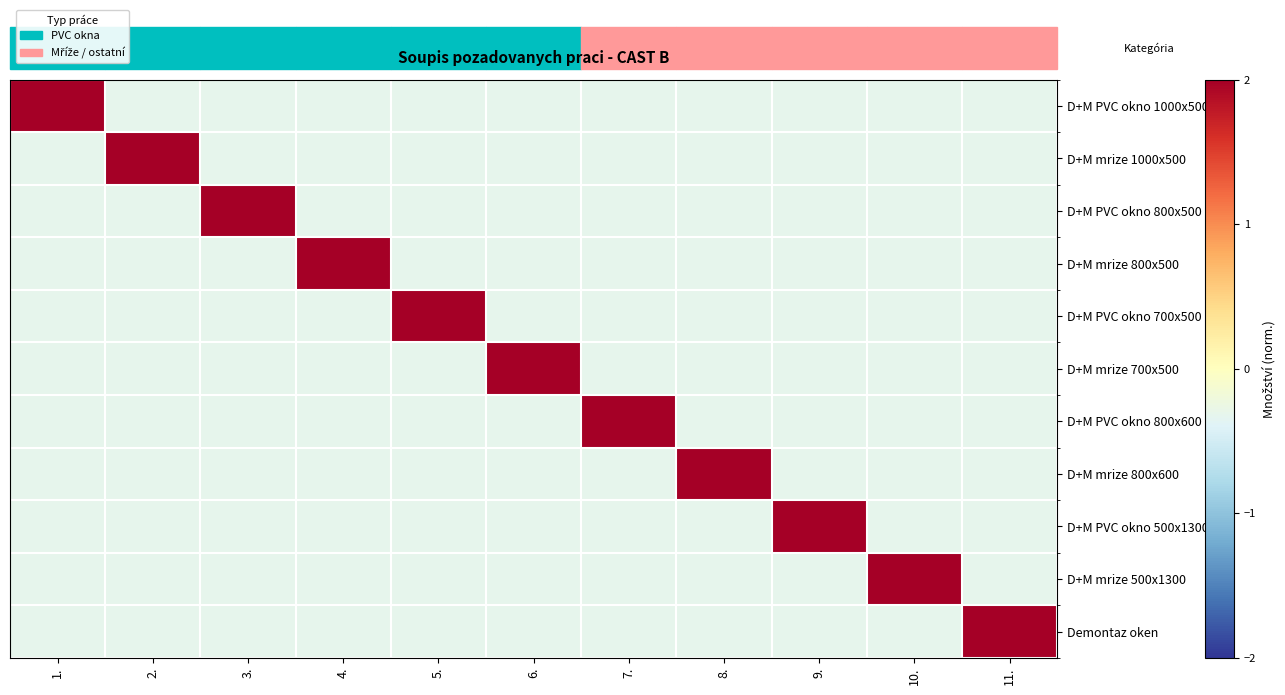

What is the difference between the highest and lowest values at 3.?

3.5